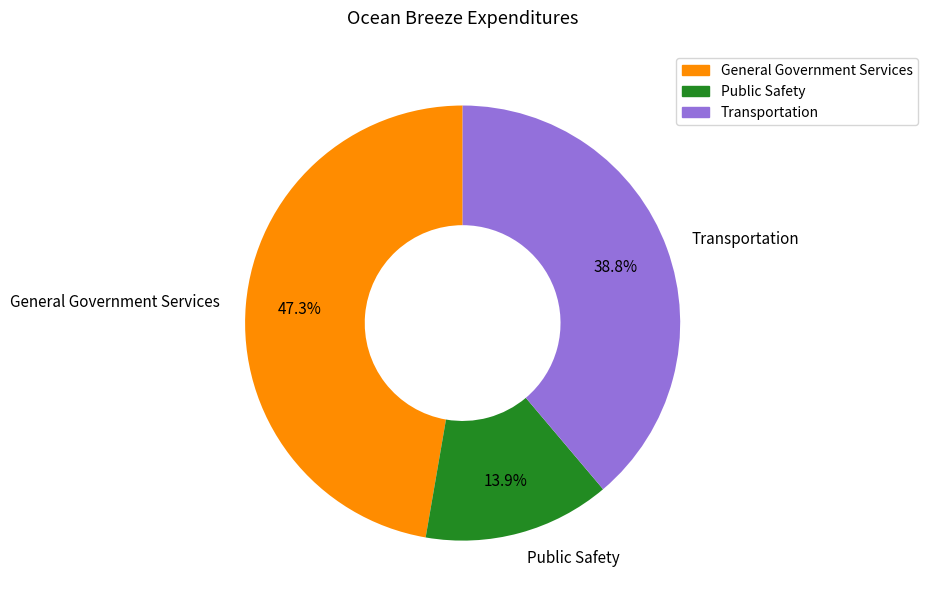

Between Public Safety and Transportation, which is larger?

Transportation